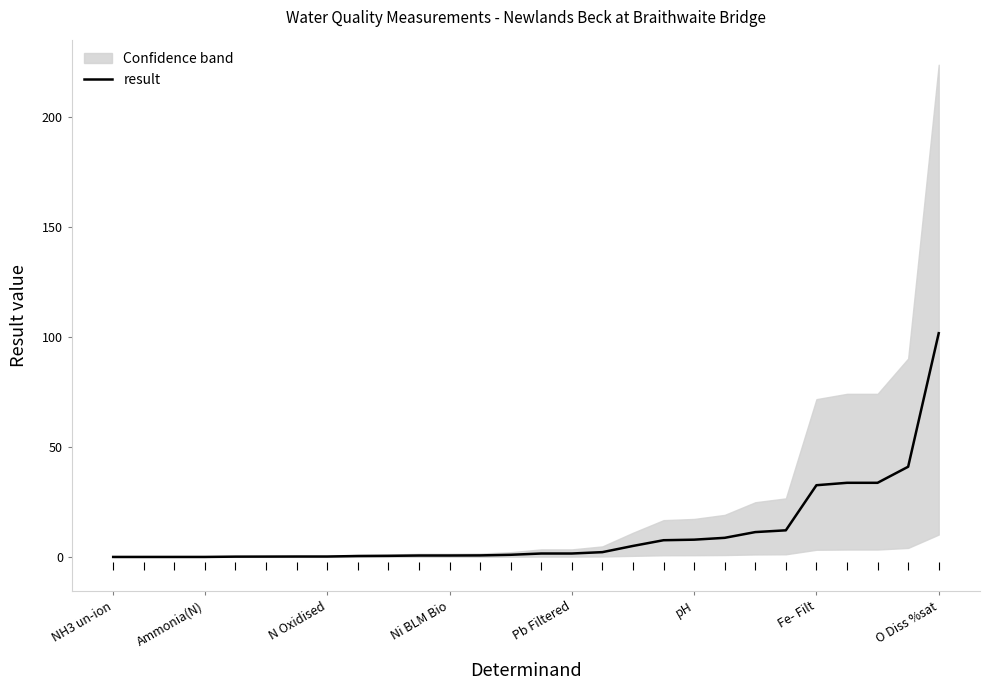

What is the maximum value shown in the chart?

101.7